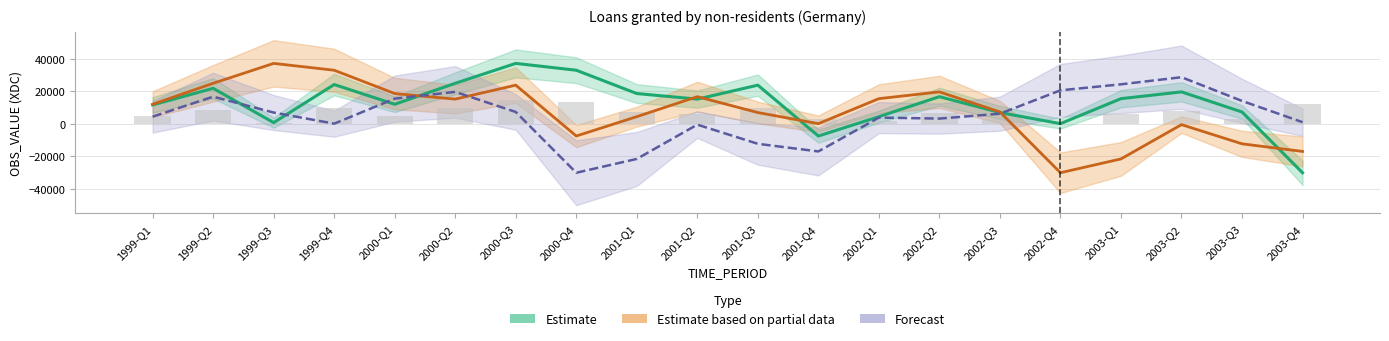

The Forecast series shows 6349 at 2003-Q3. True or false?

False